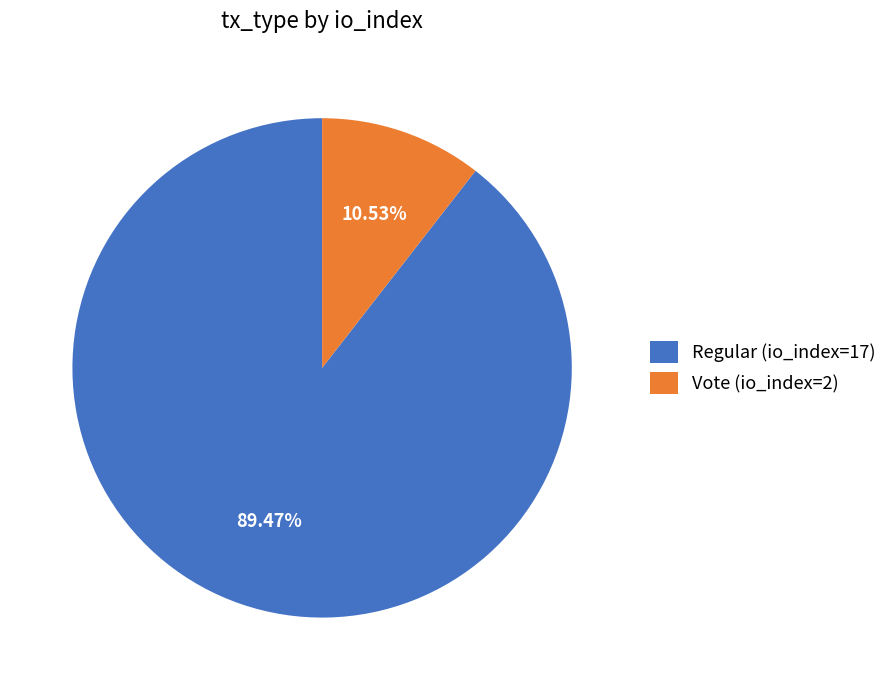

To the nearest percent, what is the difference between the largest and smallest slice percentages?

79%